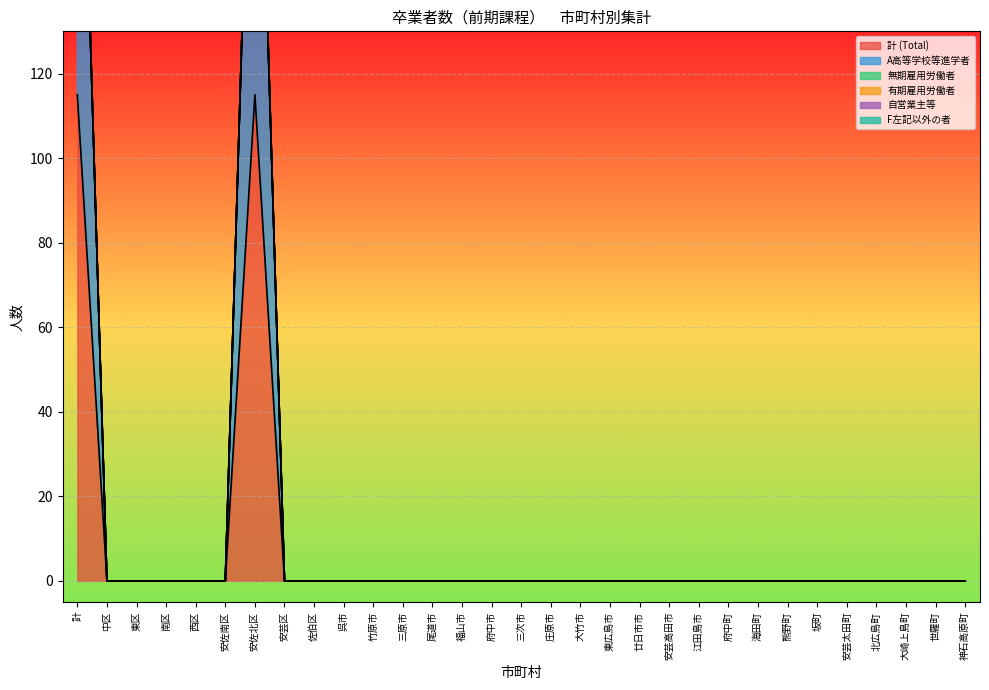

Is the value of F左記以外の者 at 北広島町 greater than the value of 計 (Total) at 府中市?

No